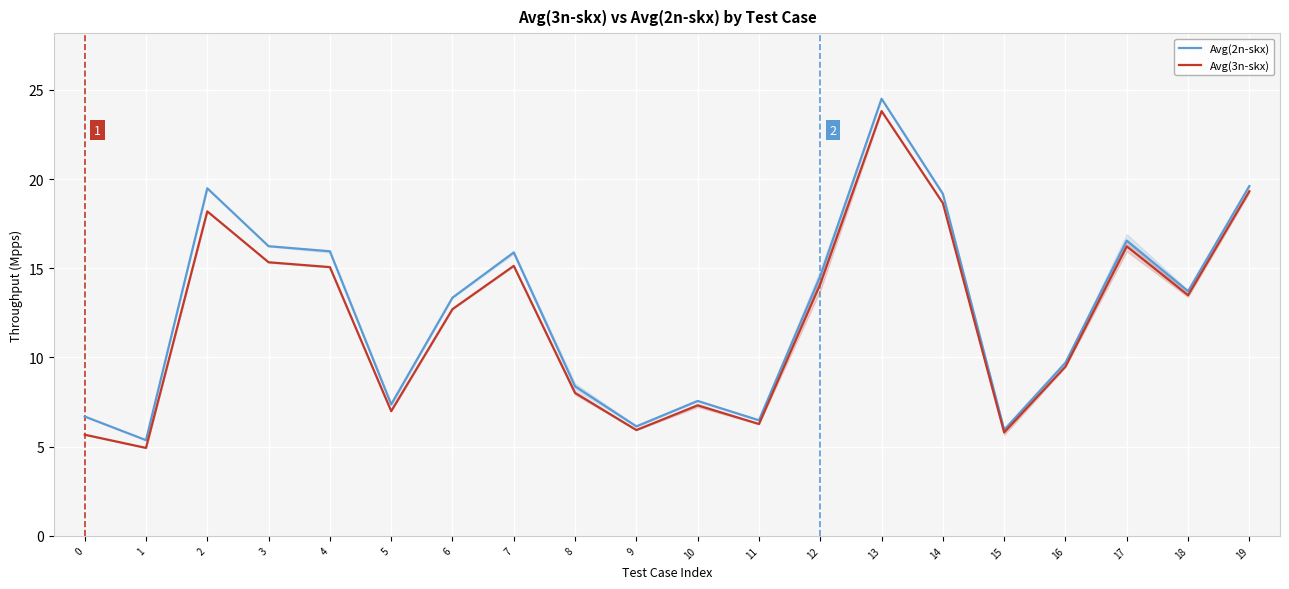

True or false: Avg(3n-skx) and Avg(2n-skx) cross at least once.

False